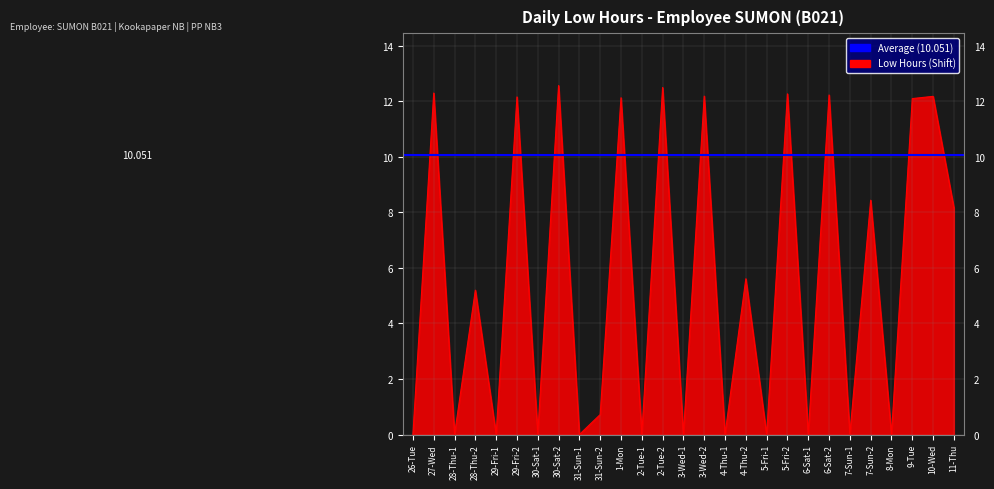

At which category does the chart reach its minimum across all series?

26-Tue